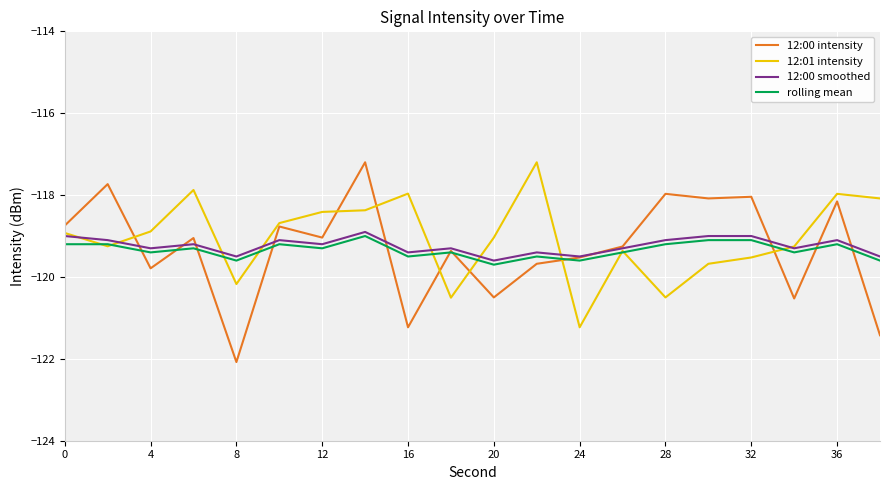

Which series has the largest range (max minus min)?

12:00 intensity